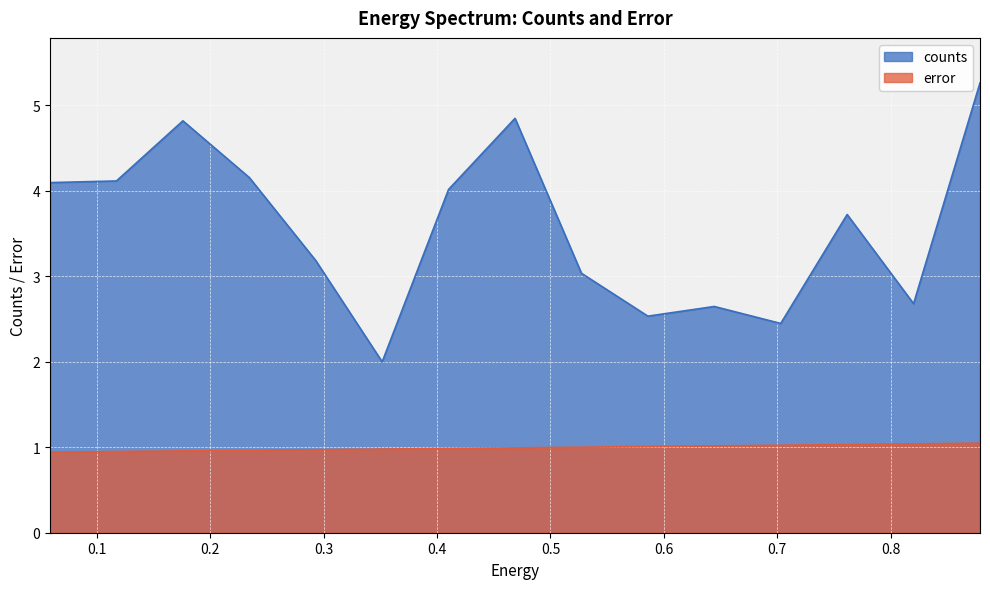

How many lines are shown in the chart?

2